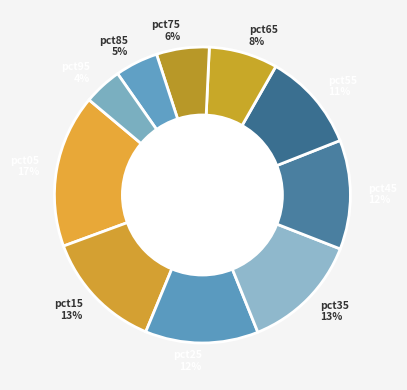

Which category has the biggest portion of the pie?

pct05